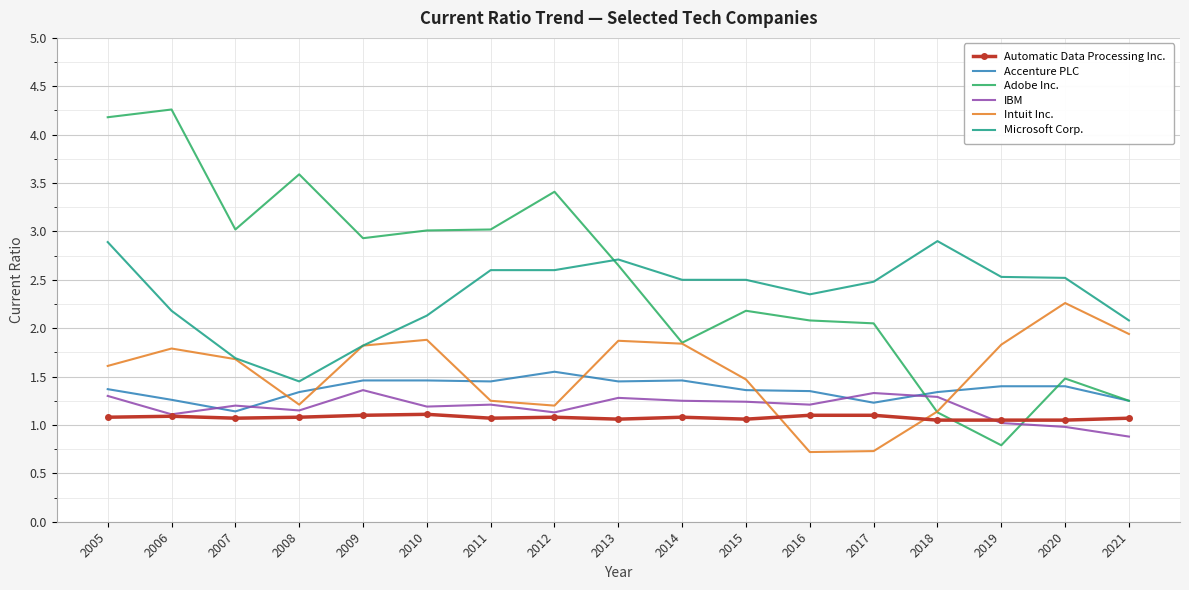

How many categories are shown in the chart?

17